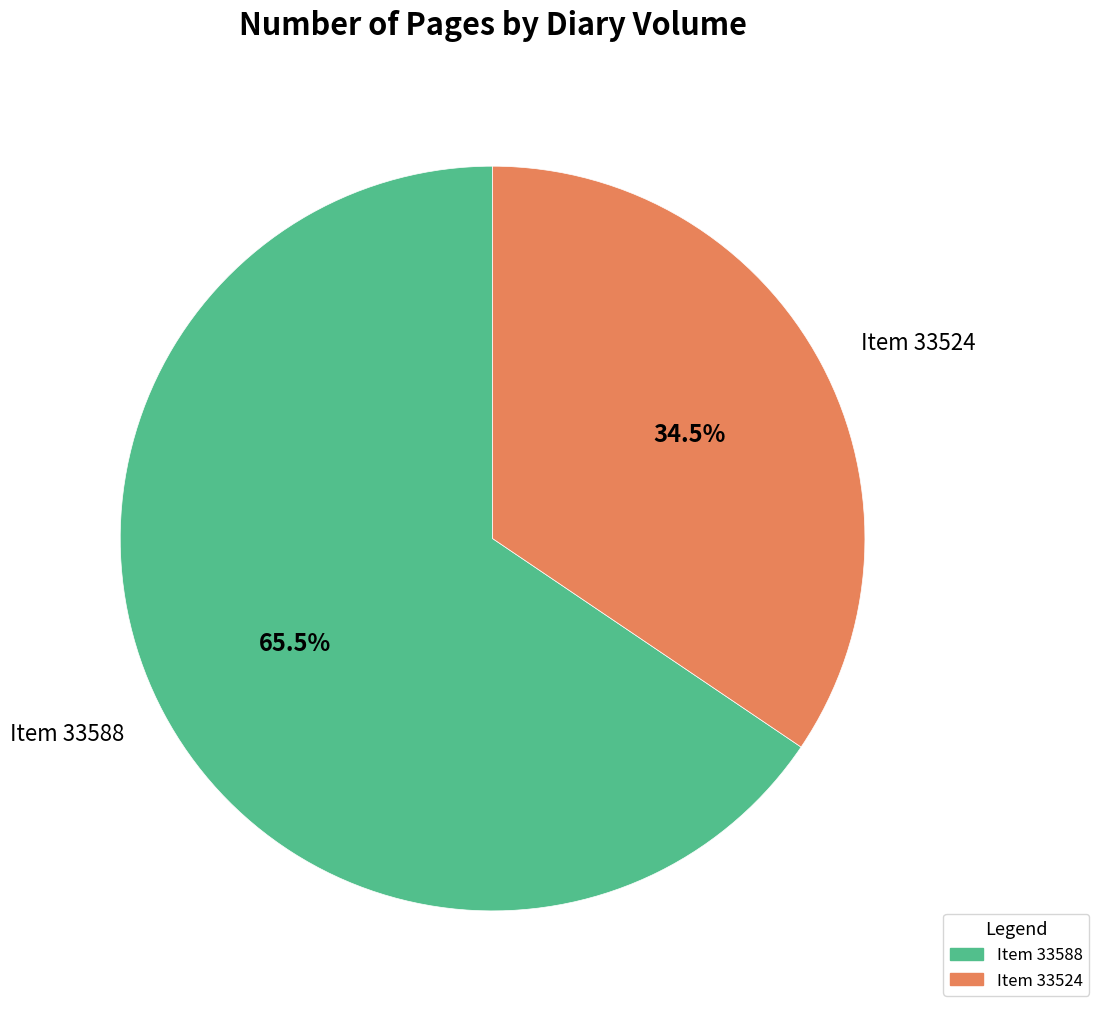

Is there any slice that represents more than half of the pie?

Yes